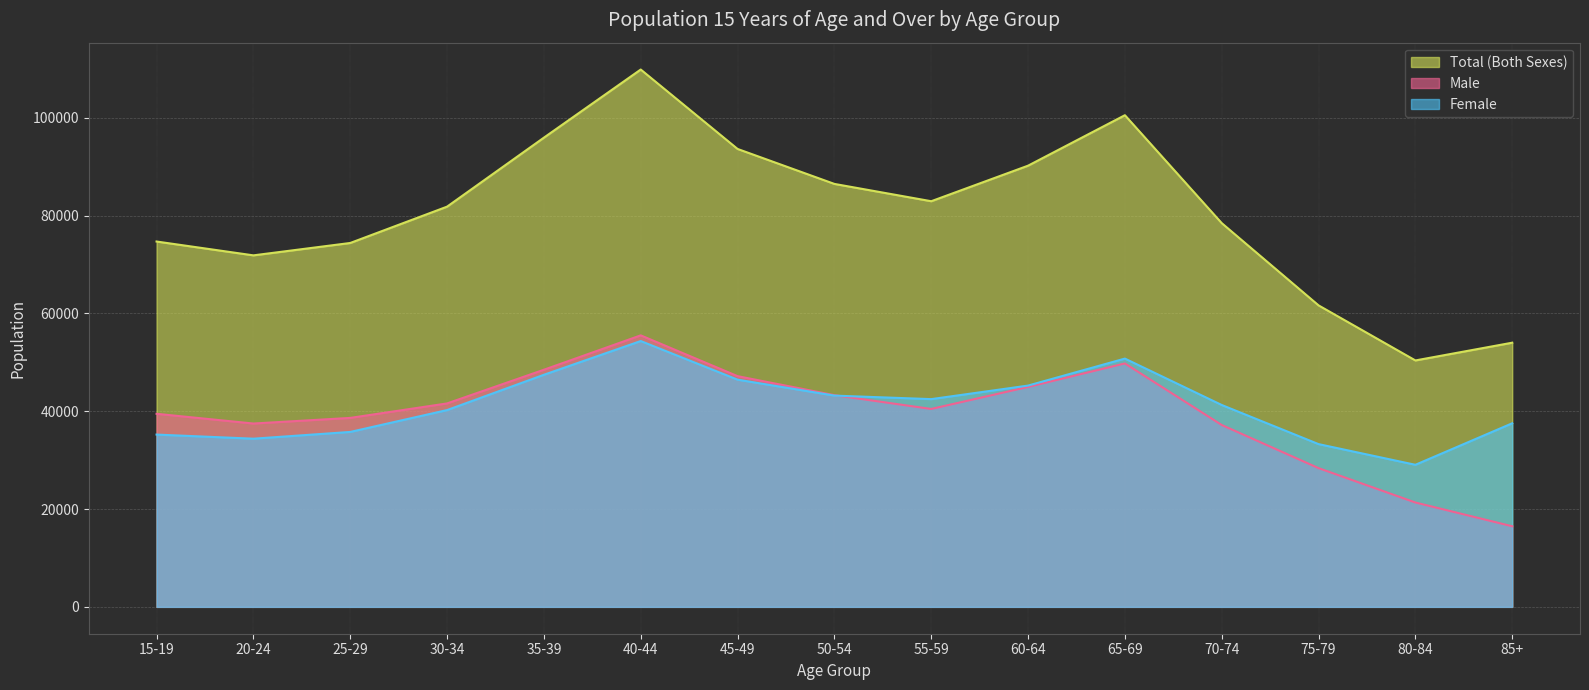

What is the difference between the highest and lowest values at 20-24?

37490